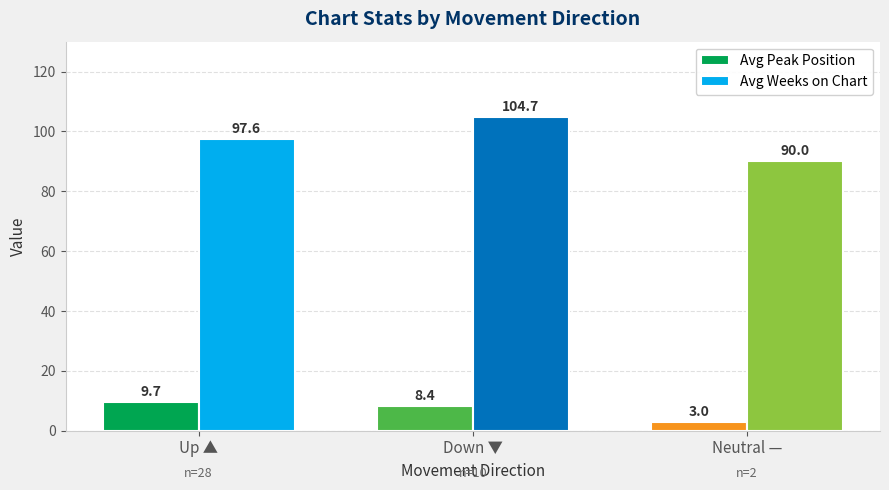

What is the label of the 3rd bar from the left?

Neutral —